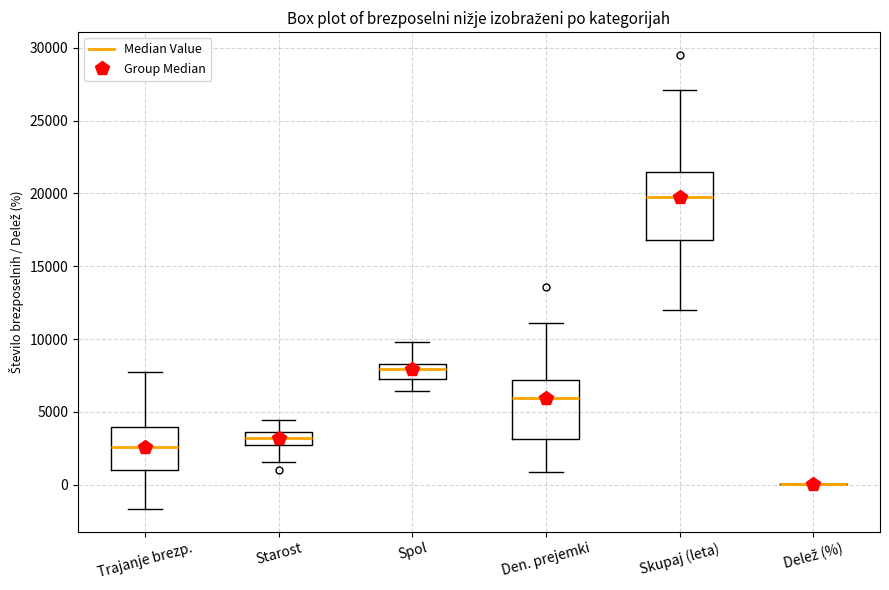

Reading left to right, read every box against the y-axis: the position of its median line, the range the box covers, and the ends of its whiskers. The values are not printed on the chart, so give them approximately, as read against the axis.

Trajanje brezp.: median 2500, box 1000 to 4000, whiskers -1500 to 7500
Starost: median 3000 (inside the box), box 3000 to 3500, whiskers 1500 to 4500
Spol: median 8000, box 7000 to 8500, whiskers 6500 to 10000
Den. prejemki: median 6000, box 3000 to 7000, whiskers 1000 to 11000
Skupaj (leta): median 20000, box 17000 to 21500, whiskers 12000 to 27000
Delež (%): box collapsed to a line at 0, whiskers 0 to 0